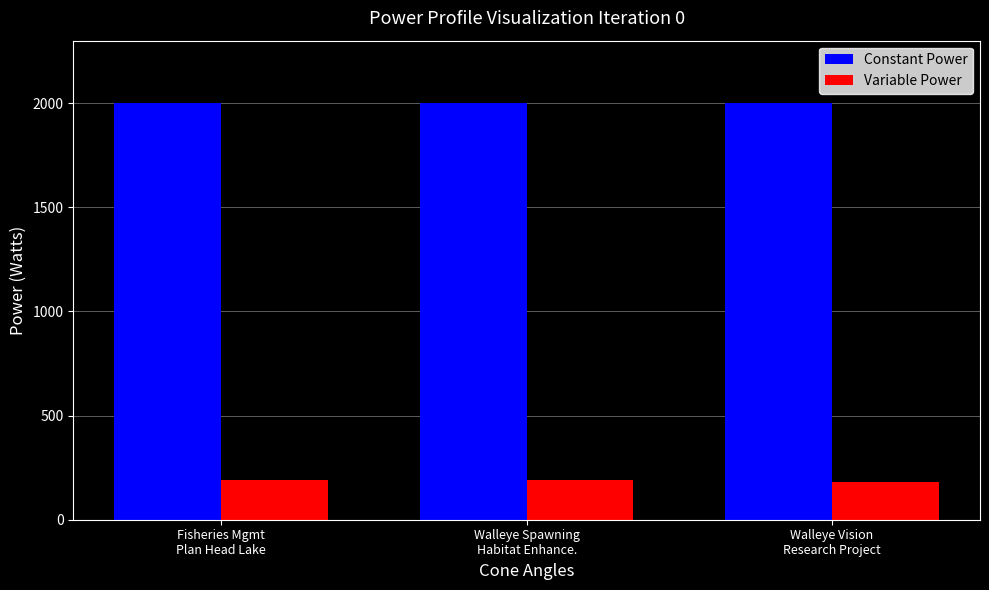

List the series in order of their peak value, highest first.

Constant Power, Variable Power